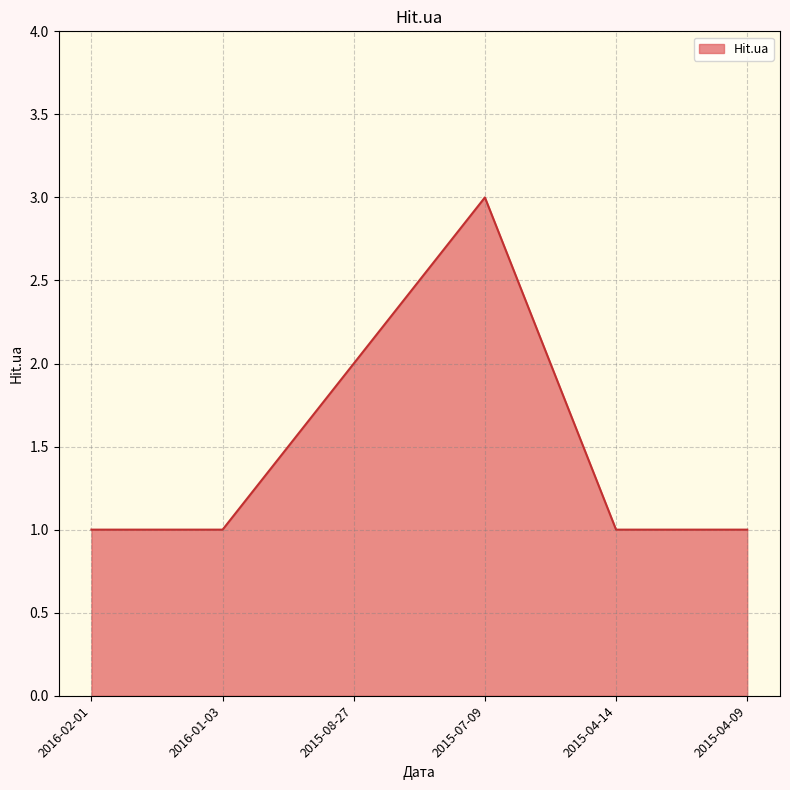

What position from the left is 2016-02-01?

1